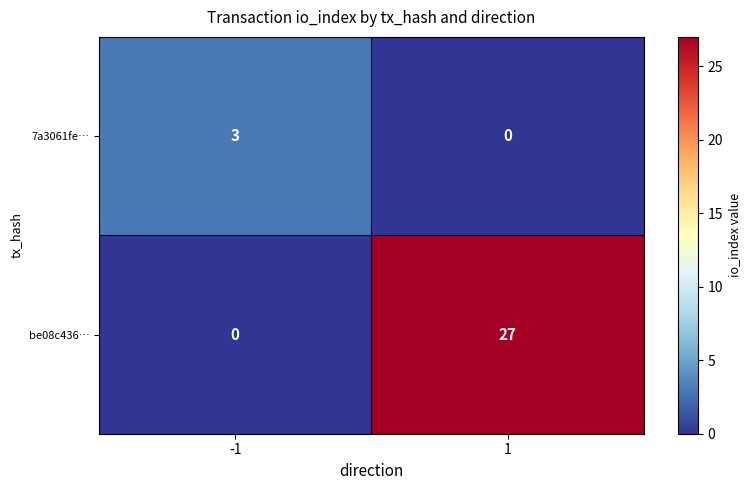

What is the total value across all series at -1?

3